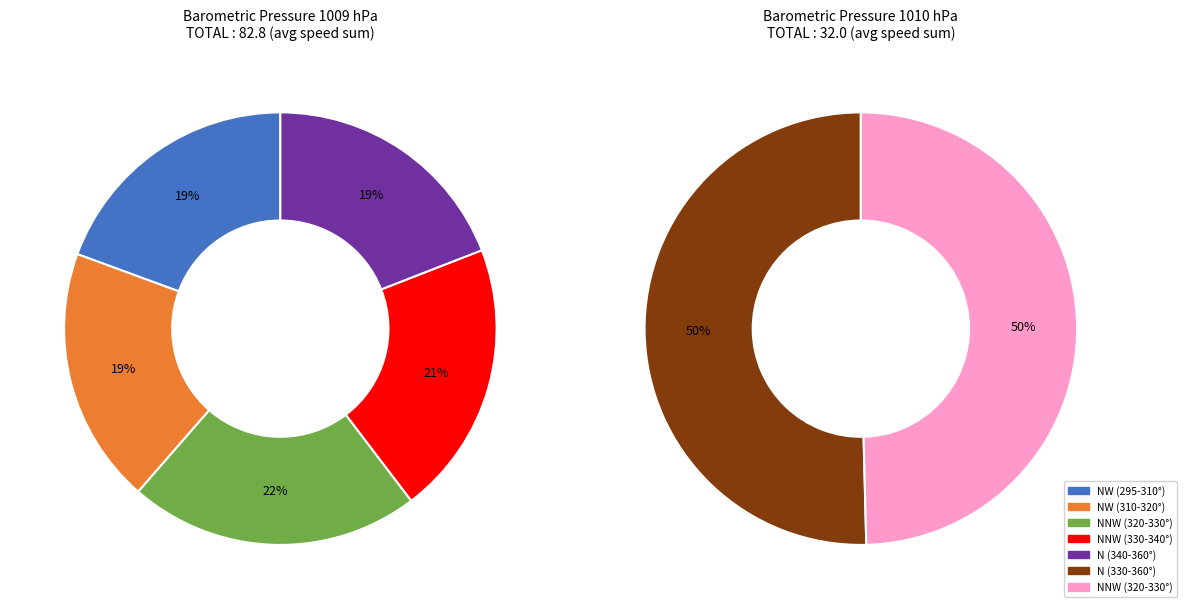

The 1009 slice represents 1% of the pie. True or false?

False